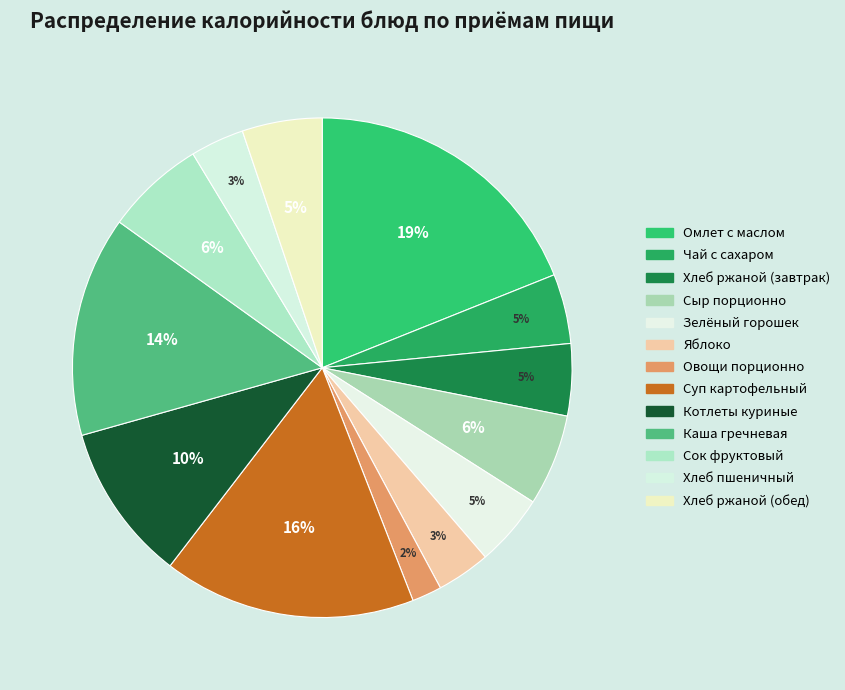

To the nearest percent, what is the average slice percentage?

8%